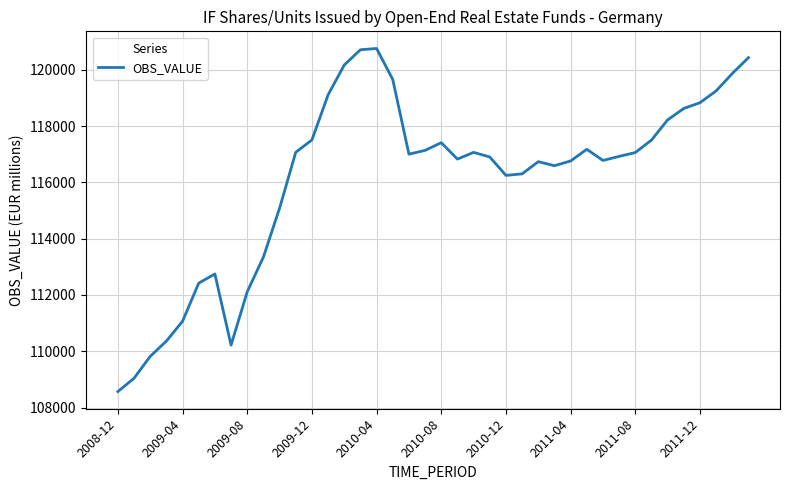

What is the sum of all values?

4645372.8